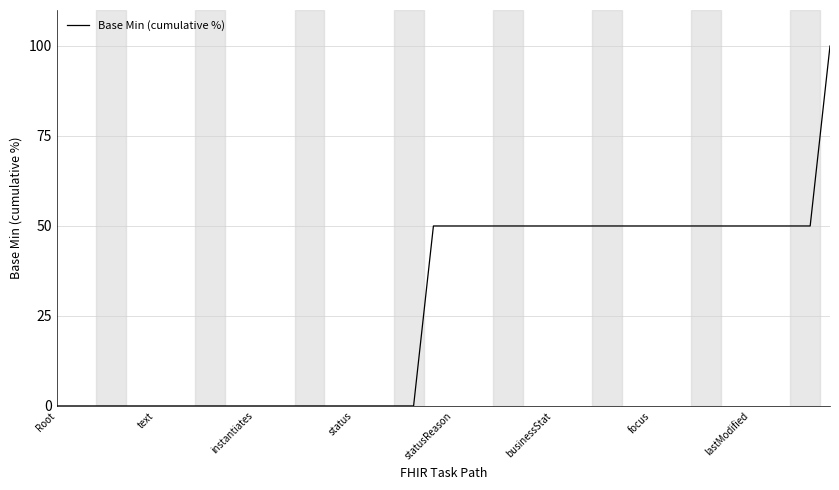

How many values are between 0 and 50?

39